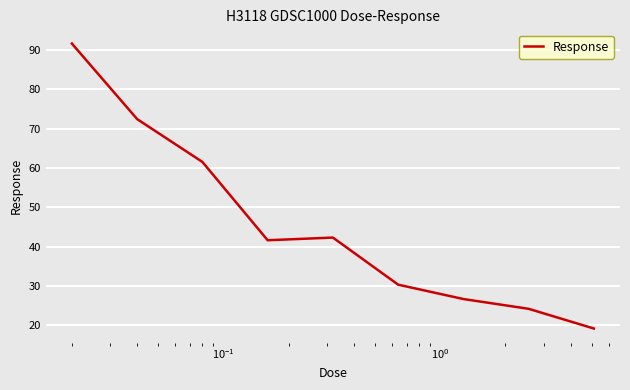

What is the minimum value shown in the chart?

19.1